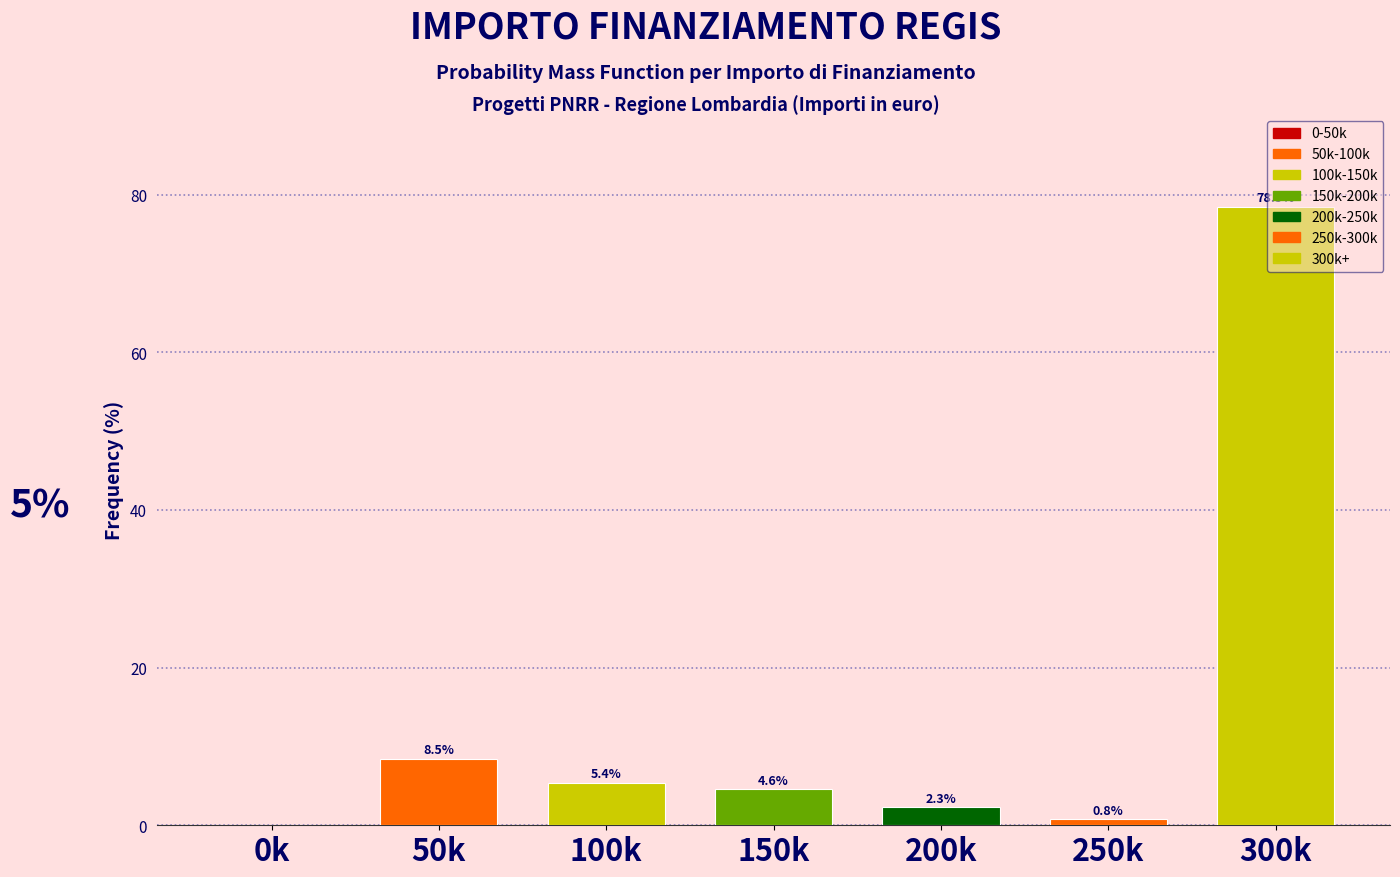

Is it true that the value at 0k is 35.2?

False